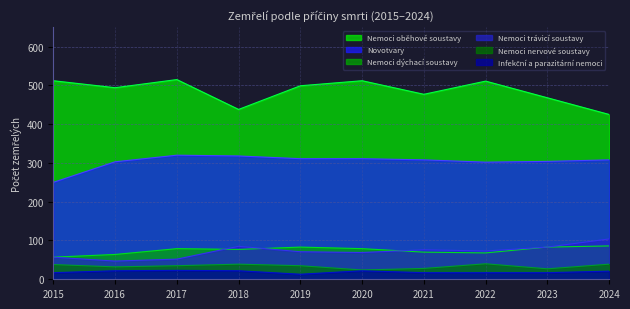

The Nemoci nervové soustavy series shows 39 at 2024. True or false?

True